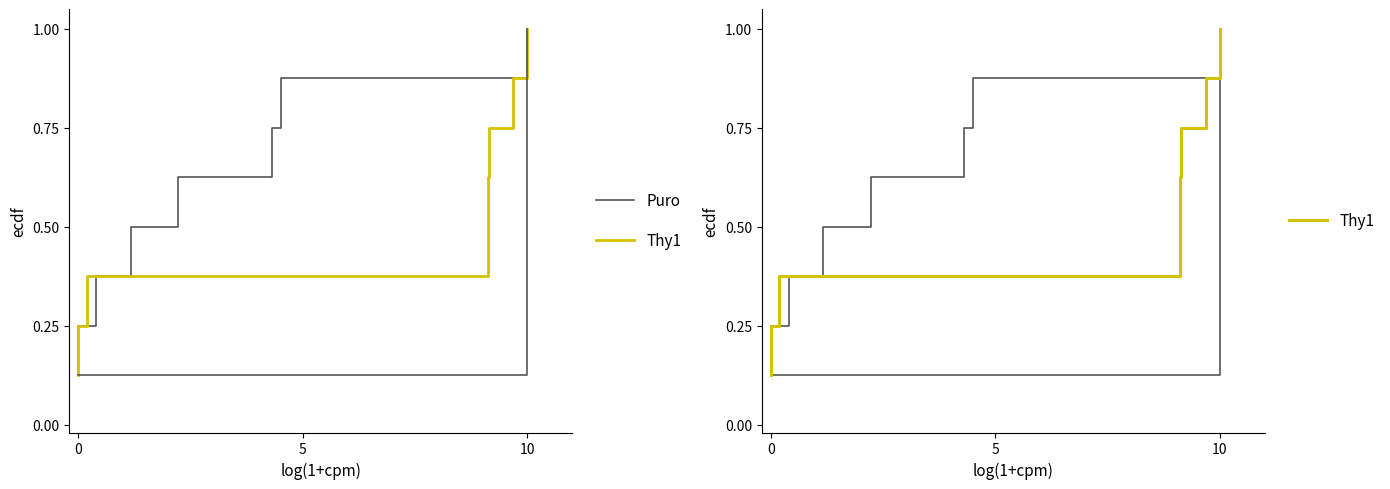

What is the maximum value for Thy1?

1.0